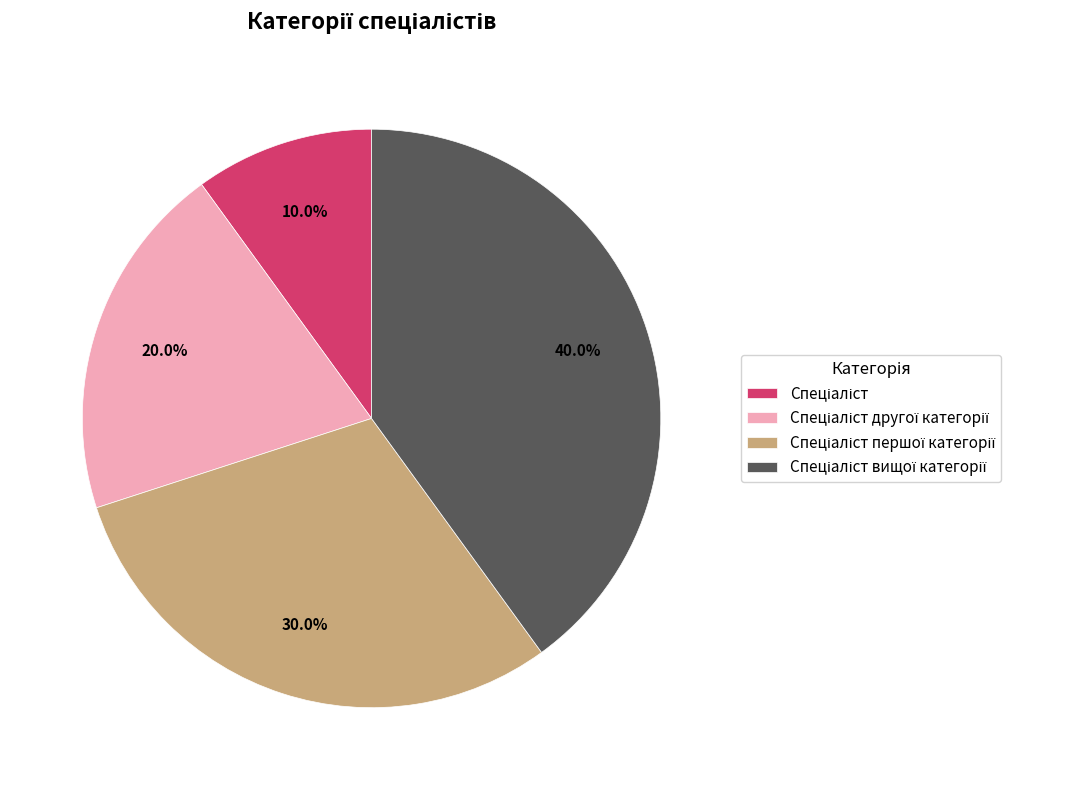

Is there a majority slice in this chart?

No